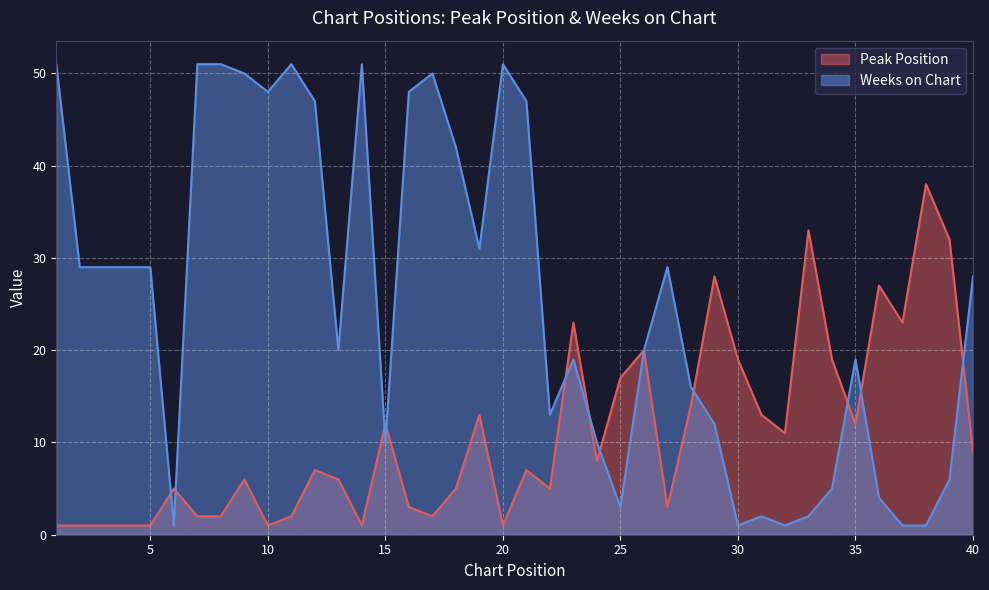

Is it true that Weeks on Chart equals 6 at 24?

False